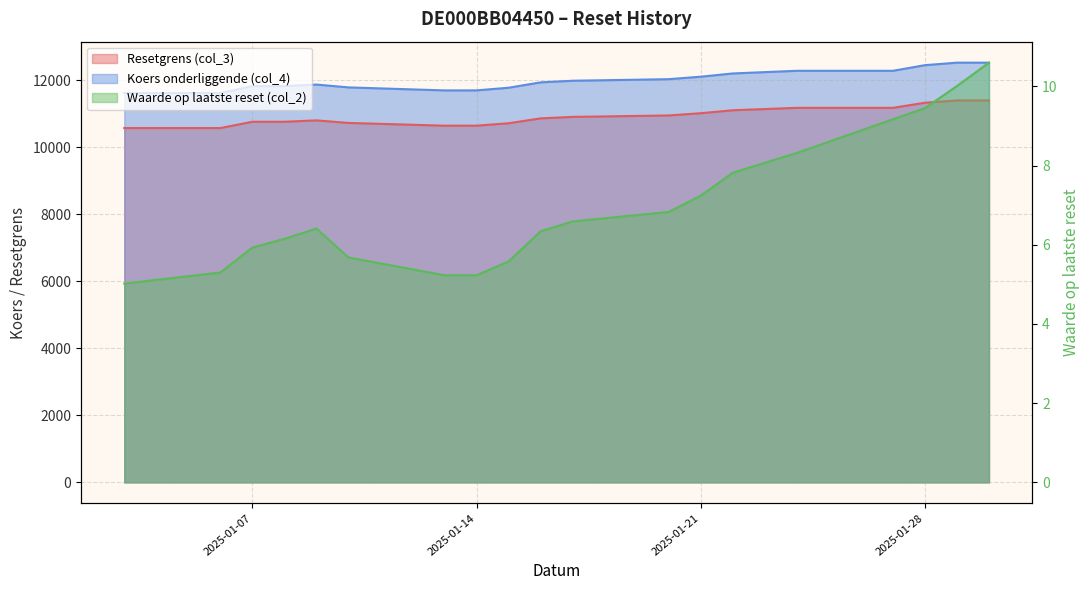

What is the difference between the maximum and second lowest values in the Resetgrens (col_3) series?

824.7